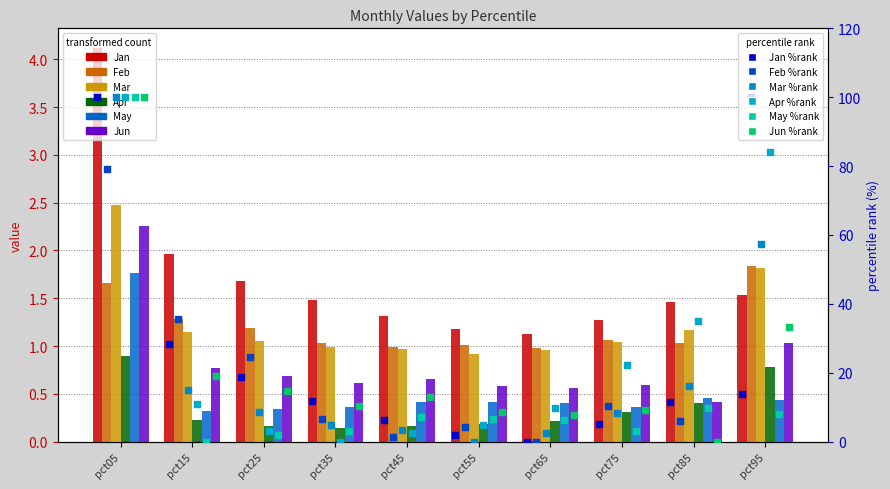

At how many categories does at least one series exceed 0?

10